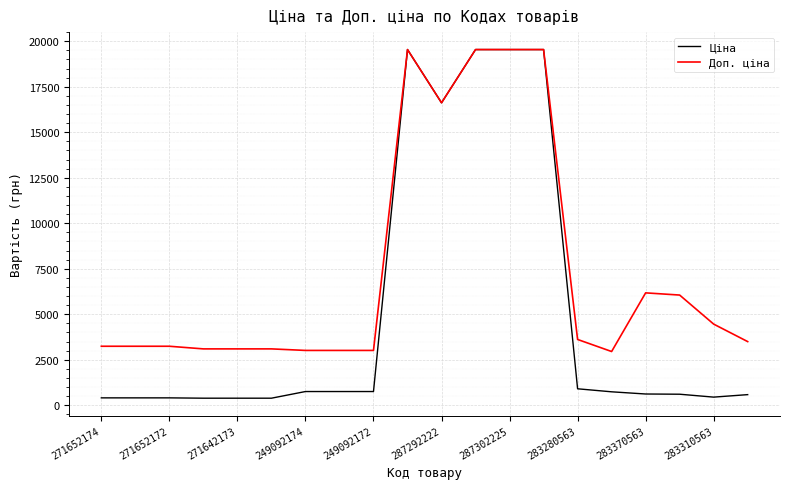

Which series has the widest spread of values?

Ціна